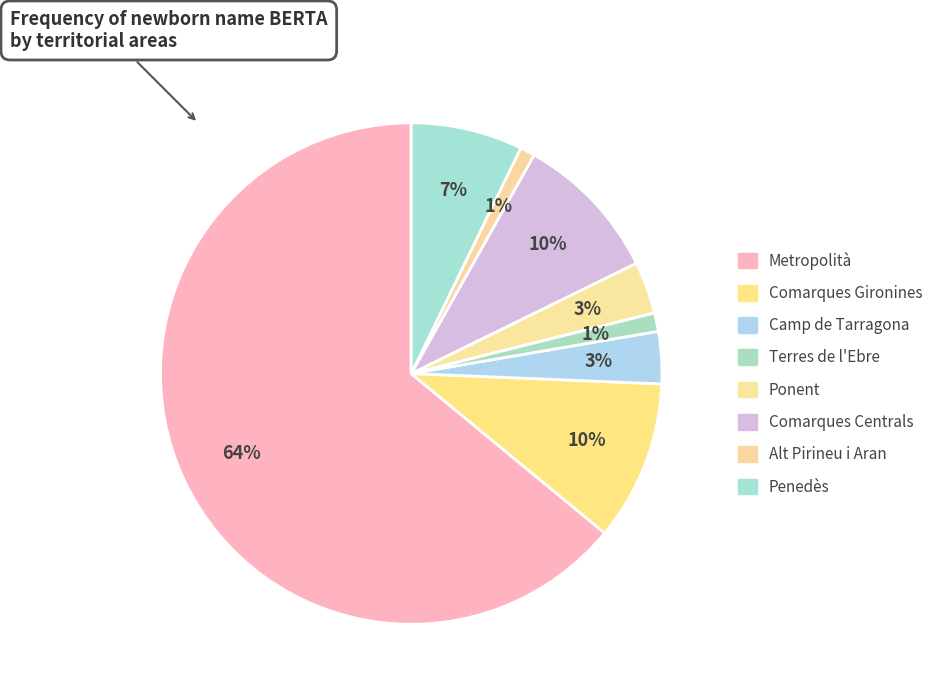

Rank the categories by value from lowest to highest.

Alt Pirineu i Aran, Terres de l'Ebre, Camp de Tarragona, Ponent, Penedès, Comarques Centrals, Comarques Gironines, Metropolità